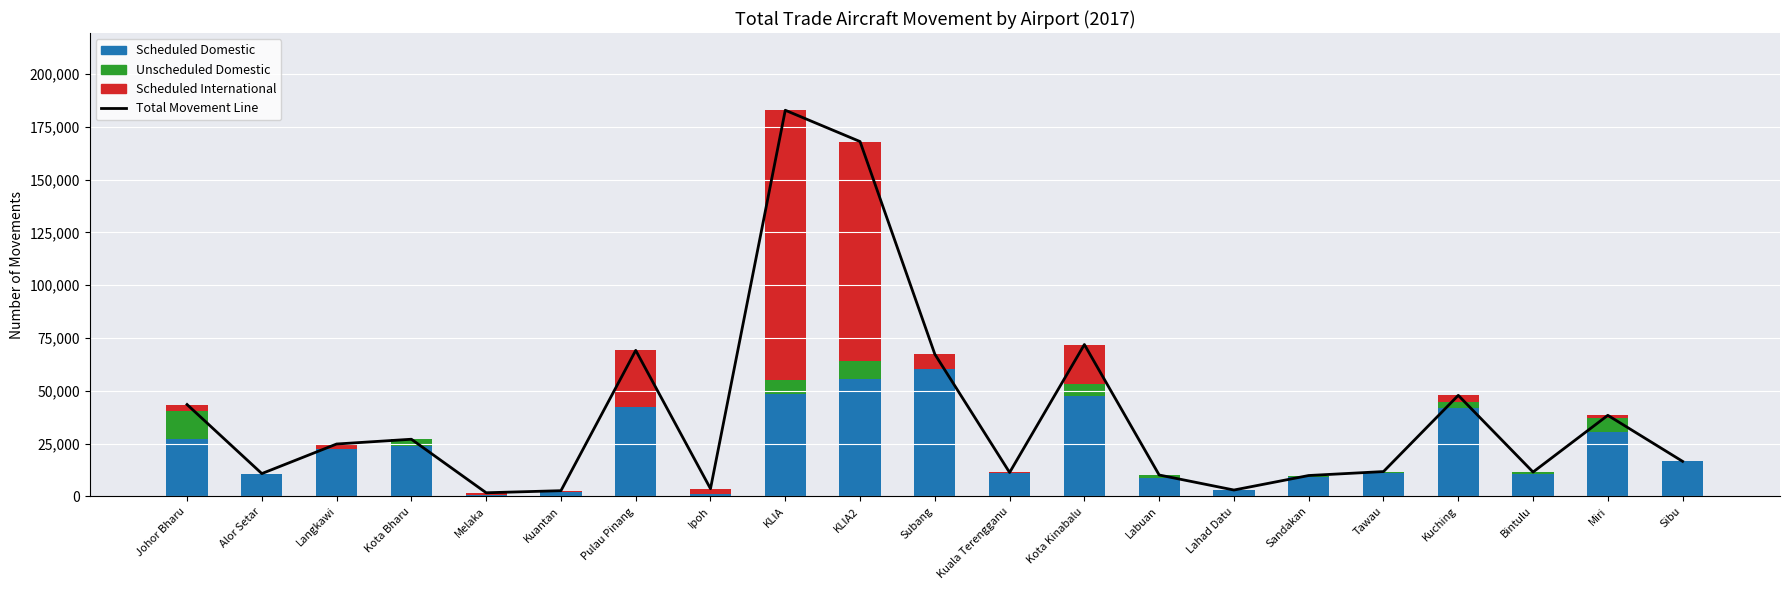

Reading left to right, what are all the values shown in this chart?

Total Movement Line: Johor Bharu=43508	Alor Setar=10801	Langkawi=24807	Kota Bharu=27067	Melaka=1714	Kuantan=2698	Pulau Pinang=69157	Ipoh=3632	KLIA=182878	KLIA2=168053	Subang=67351	Kuala Terengganu=11314	Kota Kinabalu=71922	Labuan=10127	Lahad Datu=3014	Sandakan=9886	Tawau=11755	Kuching=47853	Bintulu=11521	Miri=38392	Sibu=16588
Scheduled Domestic: Johor Bharu=27278	Alor Setar=10783	Langkawi=22568	Kota Bharu=23787	Melaka=712	Kuantan=1958	Pulau Pinang=42399	Ipoh=1126	KLIA=48525	KLIA2=55477	Subang=60246	Kuala Terengganu=11305	Kota Kinabalu=47416	Labuan=8775	Lahad Datu=2938	Sandakan=9131	Tawau=11102	Kuching=41753	Bintulu=10412	Miri=30295	Sibu=16588
Unscheduled Domestic: Johor Bharu=13192	Alor Setar=0	Langkawi=0	Kota Bharu=3280	Melaka=0	Kuantan=0	Pulau Pinang=0	Ipoh=0	KLIA=6513	KLIA2=8622	Subang=0	Kuala Terengganu=0	Kota Kinabalu=5732	Labuan=1195	Lahad Datu=76	Sandakan=755	Tawau=341	Kuching=2913	Bintulu=1103	Miri=6935	Sibu=0
Scheduled International: Johor Bharu=3038	Alor Setar=18	Langkawi=2239	Kota Bharu=0	Melaka=1002	Kuantan=740	Pulau Pinang=26758	Ipoh=2506	KLIA=127840	KLIA2=103954	Subang=7105	Kuala Terengganu=9	Kota Kinabalu=18774	Labuan=157	Lahad Datu=0	Sandakan=0	Tawau=312	Kuching=3187	Bintulu=6	Miri=1162	Sibu=0